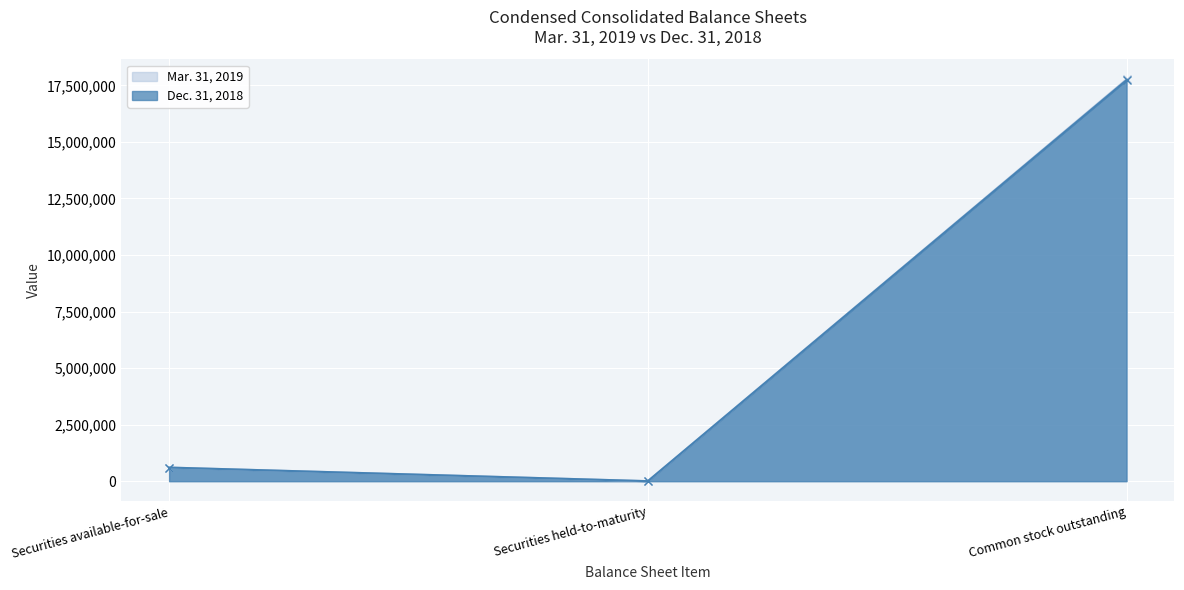

What is the label of the 1st point from the left?

Securities available-for-sale